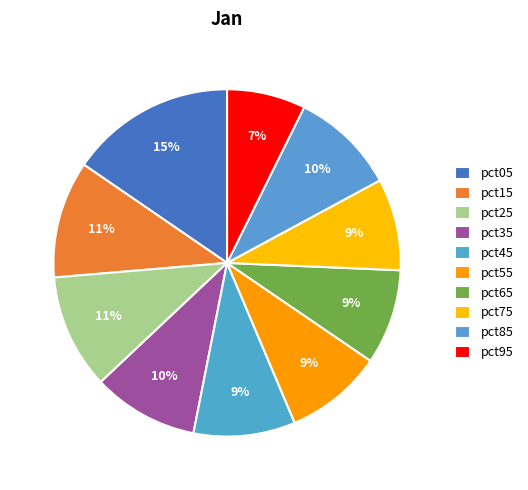

Rank the categories by value from lowest to highest.

pct95, pct75, pct65, pct55, pct45, pct85, pct35, pct25, pct15, pct05